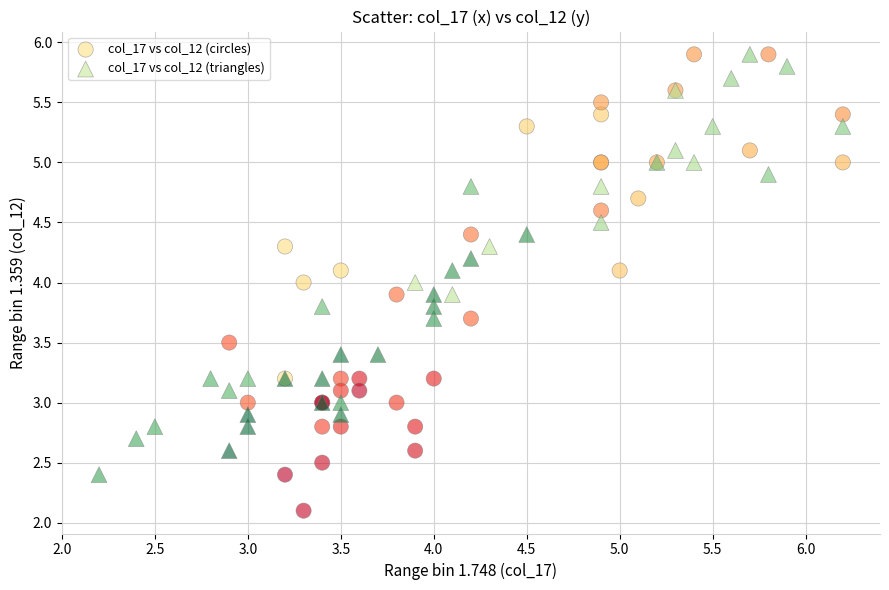

Which series reaches the minimum Y coordinate?

col_17 vs col_12 (circles)